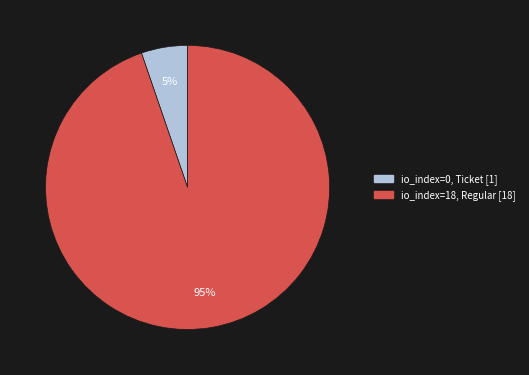

Is there any slice that represents more than half of the pie?

Yes